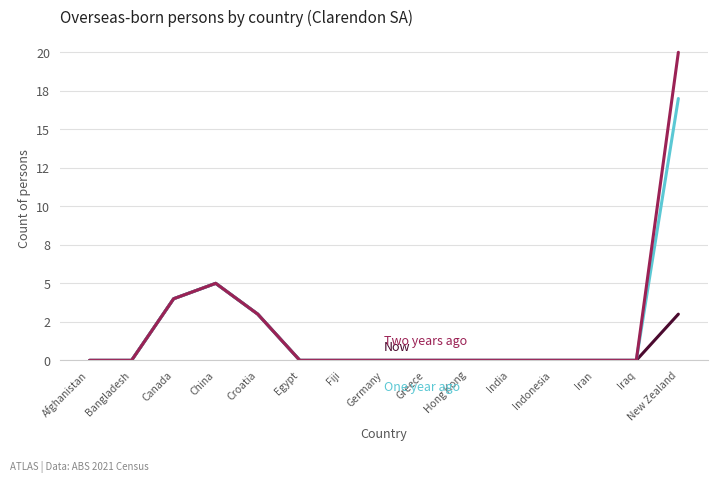

The value of Two years ago at Afghanistan is -12. True or false?

False